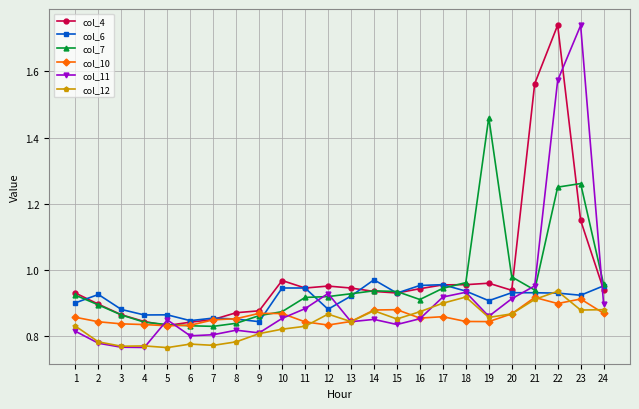

Does the chart have visible grid lines?

Yes